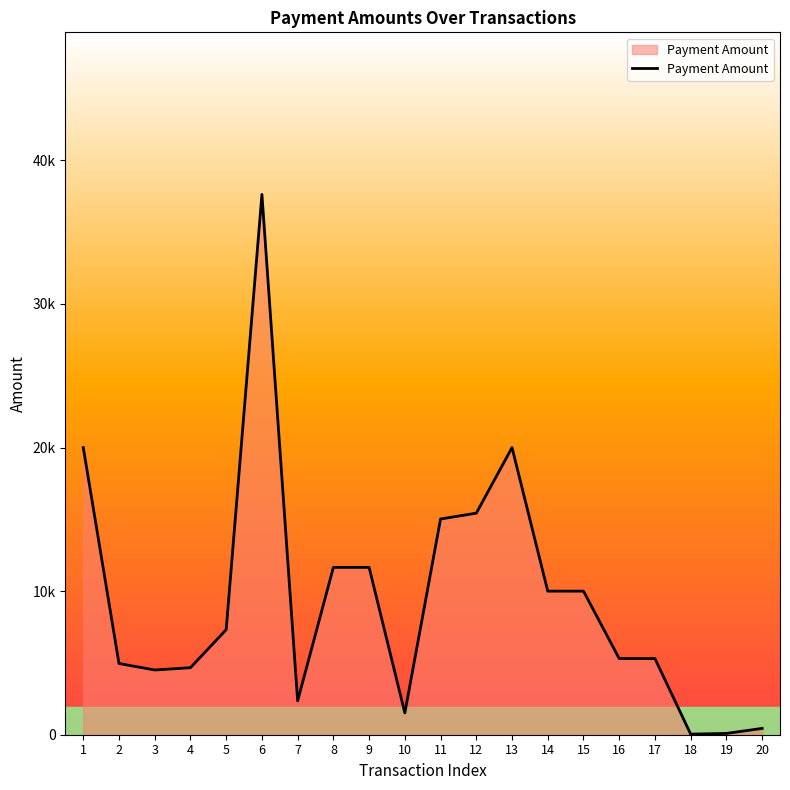

Where is the data nearest to the value 18835?

1